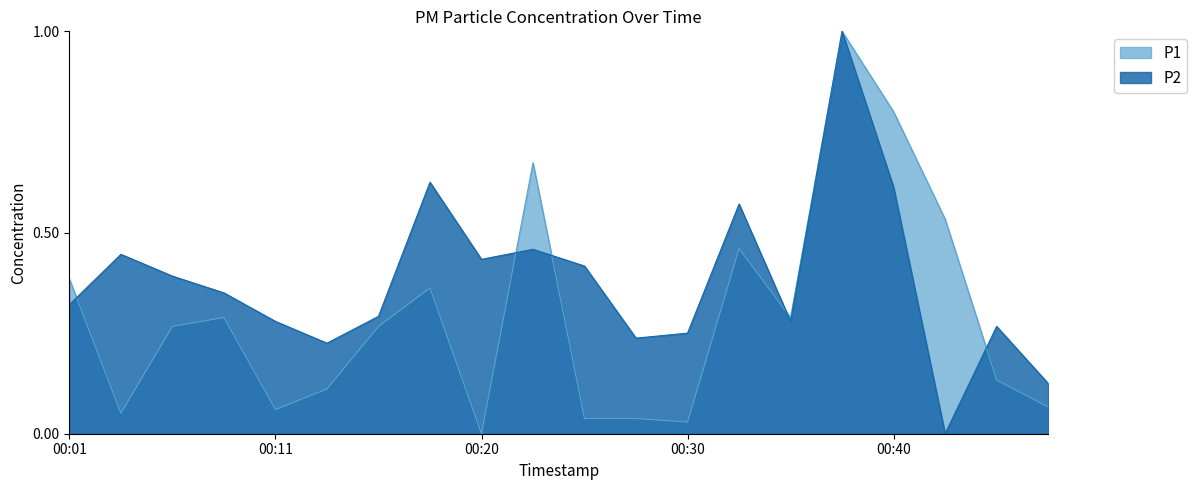

At which category does the chart reach its peak across all series?

00:37